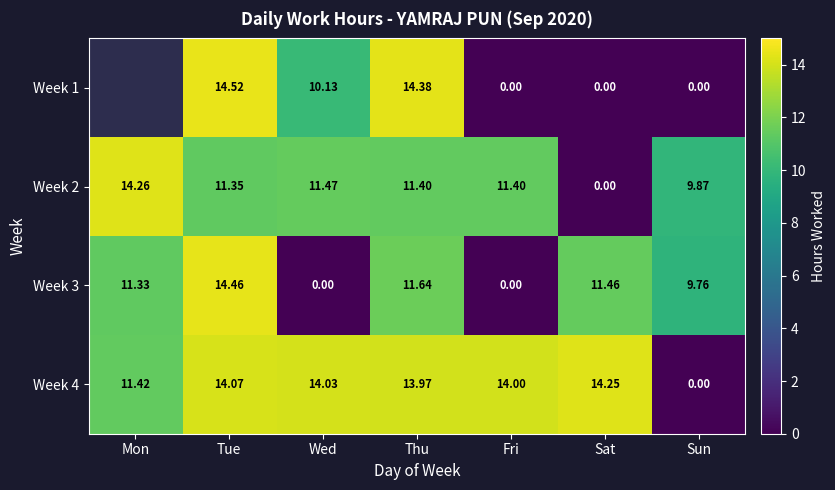

How many values in Week 3 are above zero?

5